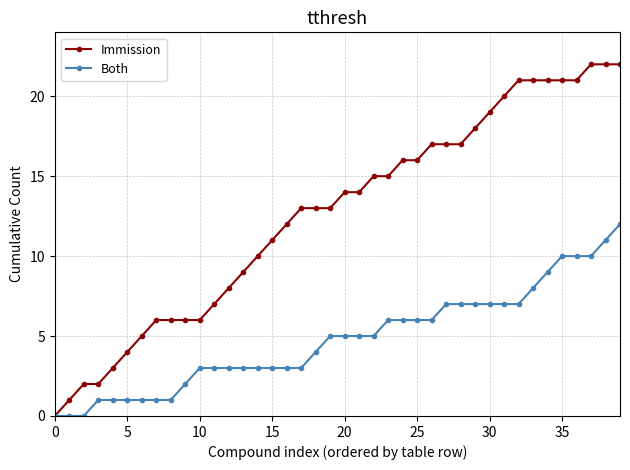

Which series has the largest range (max minus min)?

Immission